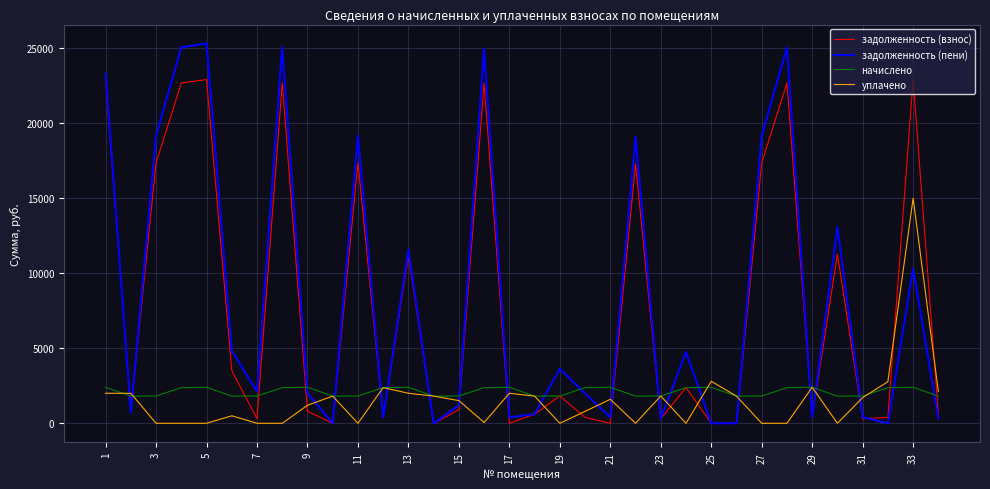

True or false: задолженность (взнос) has more than 0 interior local peaks.

True